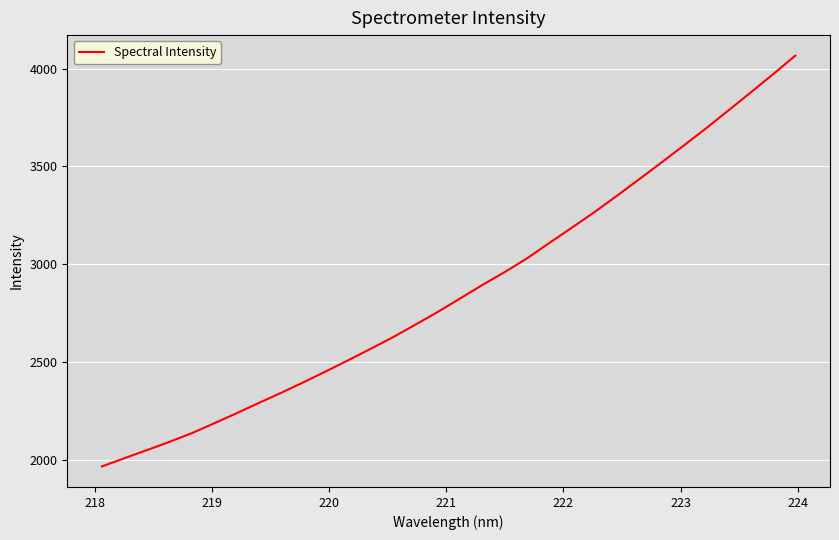

What is the difference between the maximum and minimum values?

2101.6